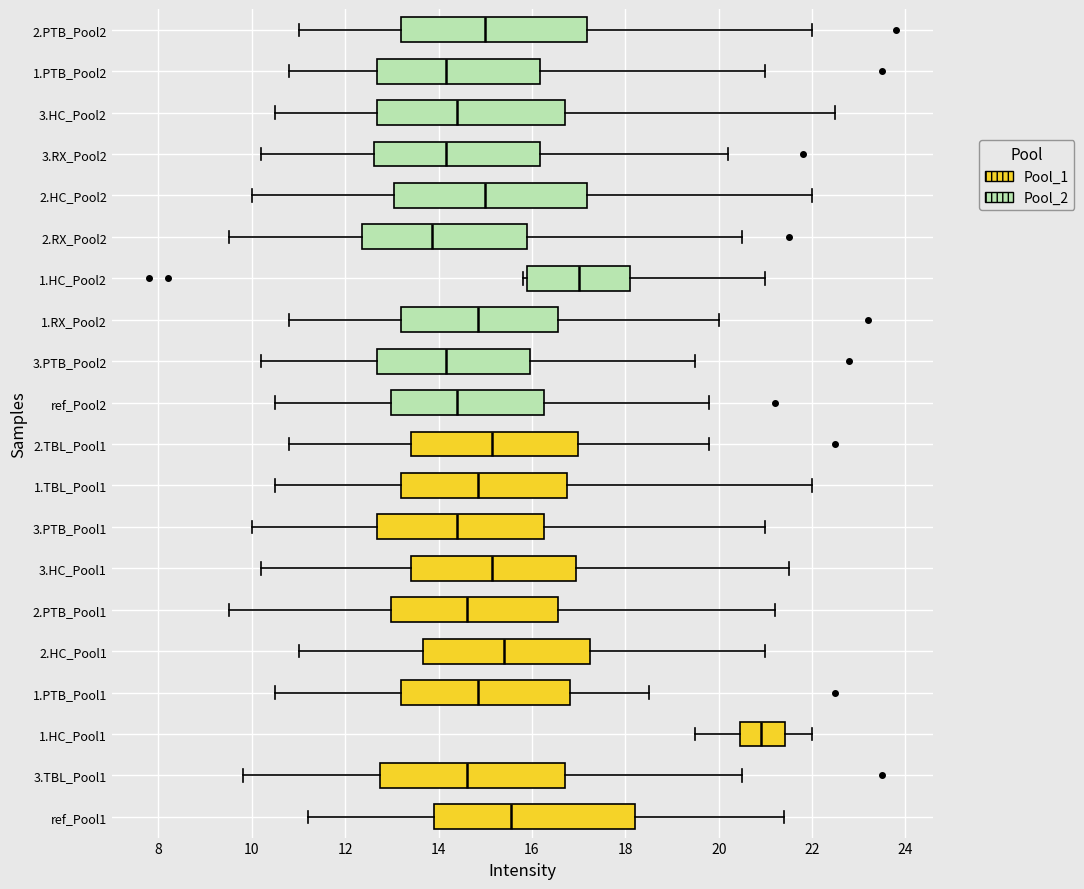

Reading bottom to top, transcribe this box plot: for each box, give where its median line is, the range the box spans, and where its two whiskers end, as read against the x-axis. The values are not printed on the chart, so give them approximately, as read against the axis.

ref_Pool1: median 15.6, box 14.0 to 18.2, whiskers 11.2 to 21.4
3.TBL_Pool1: median 14.6, box 12.8 to 16.8, whiskers 9.8 to 20.6
1.HC_Pool1: median 21.0, box 20.4 to 21.4, whiskers 19.6 to 22.0
1.PTB_Pool1: median 14.8, box 13.2 to 16.8, whiskers 10.6 to 18.6
2.HC_Pool1: median 15.4, box 13.6 to 17.2, whiskers 11.0 to 21.0
2.PTB_Pool1: median 14.6, box 13.0 to 16.6, whiskers 9.6 to 21.2
3.HC_Pool1: median 15.2, box 13.4 to 17.0, whiskers 10.2 to 21.6
3.PTB_Pool1: median 14.4, box 12.6 to 16.2, whiskers 10.0 to 21.0
1.TBL_Pool1: median 14.8, box 13.2 to 16.8, whiskers 10.6 to 22.0
2.TBL_Pool1: median 15.2, box 13.4 to 17.0, whiskers 10.8 to 19.8
ref_Pool2: median 14.4, box 13.0 to 16.2, whiskers 10.6 to 19.8
3.PTB_Pool2: median 14.2, box 12.6 to 16.0, whiskers 10.2 to 19.6
1.RX_Pool2: median 14.8, box 13.2 to 16.6, whiskers 10.8 to 20.0
1.HC_Pool2: median 17.0, box 16.0 to 18.2, whiskers 15.8 to 21.0
2.RX_Pool2: median 13.8, box 12.4 to 16.0, whiskers 9.6 to 20.6
2.HC_Pool2: median 15.0, box 13.0 to 17.2, whiskers 10.0 to 22.0
3.RX_Pool2: median 14.2, box 12.6 to 16.2, whiskers 10.2 to 20.2
3.HC_Pool2: median 14.4, box 12.6 to 16.8, whiskers 10.6 to 22.6
1.PTB_Pool2: median 14.2, box 12.6 to 16.2, whiskers 10.8 to 21.0
2.PTB_Pool2: median 15.0, box 13.2 to 17.2, whiskers 11.0 to 22.0